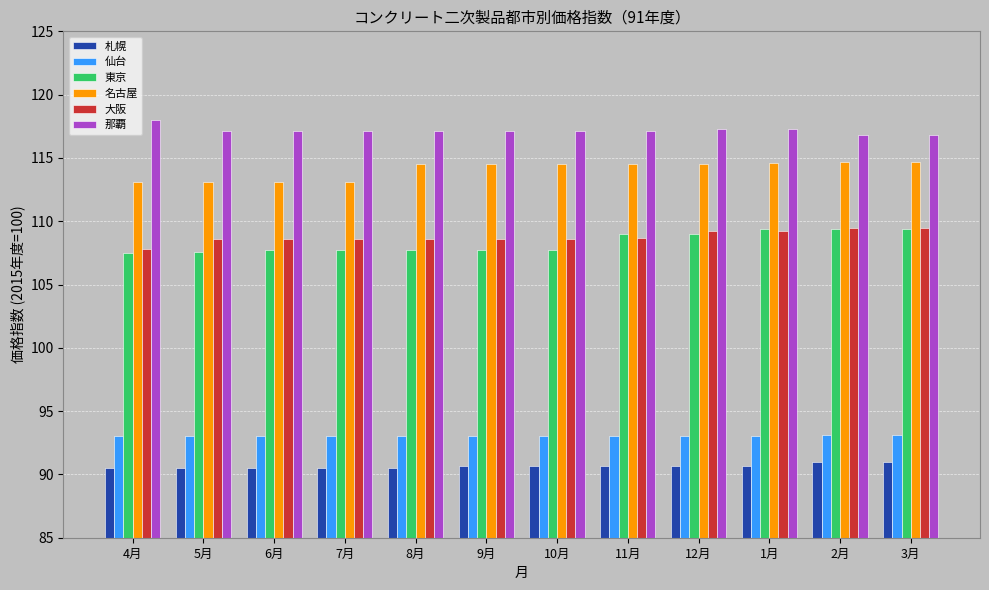

What is the label of the 4th bar from the left?

7月